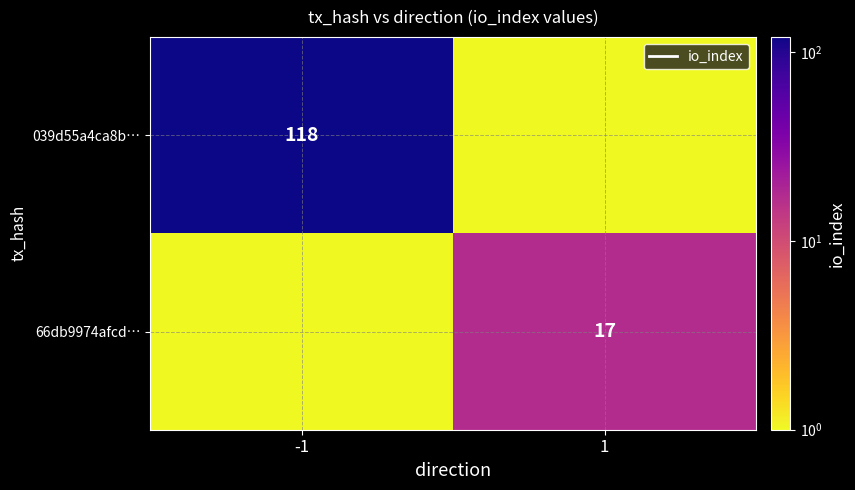

Is the value of 66db9974afcd… at 1 greater than the value of 039d55a4ca8b… at -1?

No